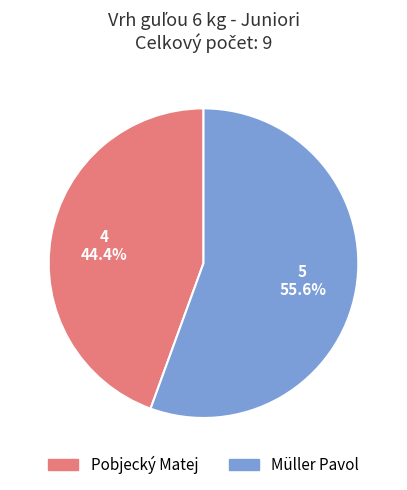

Which category has the smallest portion of the pie?

Pobjecký Matej